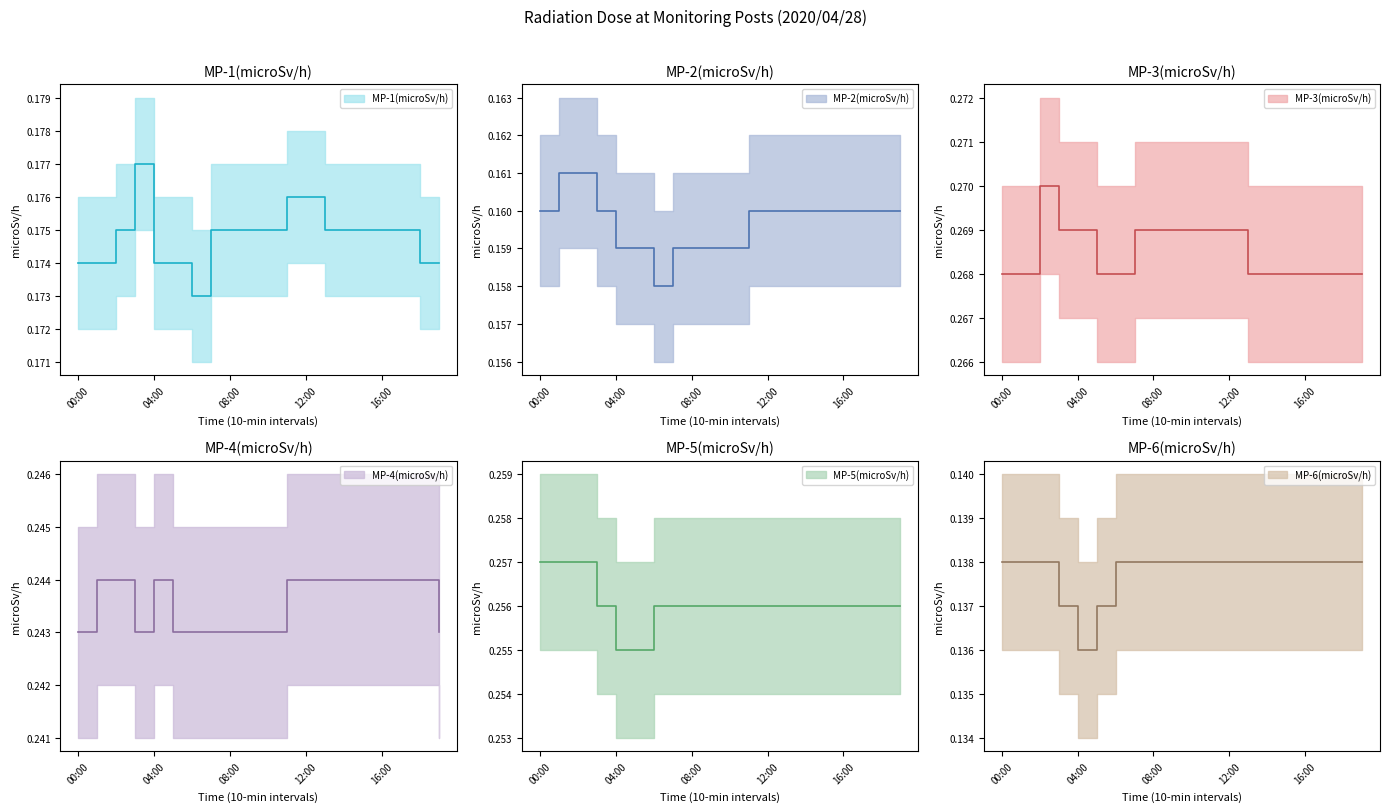

What is the value of the MP-4(microSv/h) point at the 13th from the left?

0.2